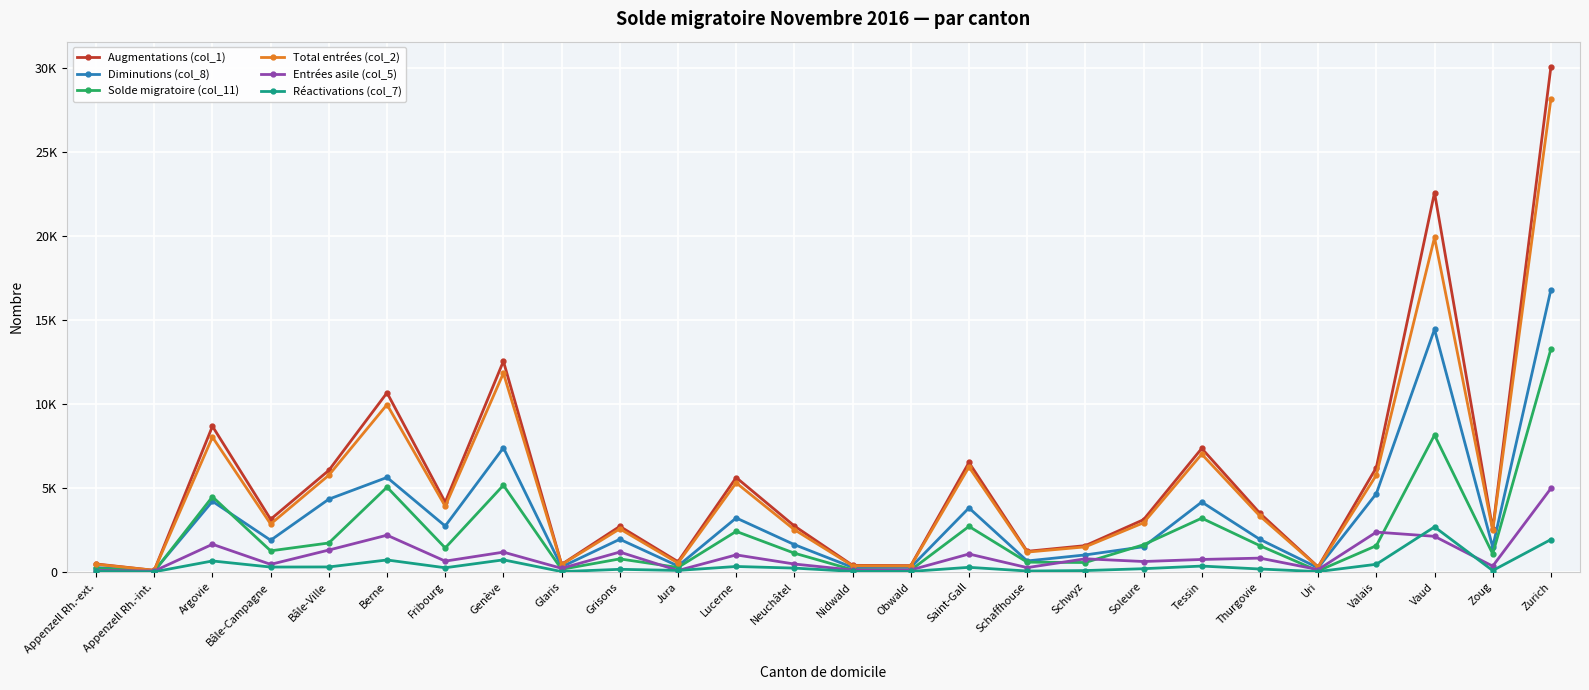

True or false: Solde migratoire (col_11) has a value of 8716 at Berne.

False